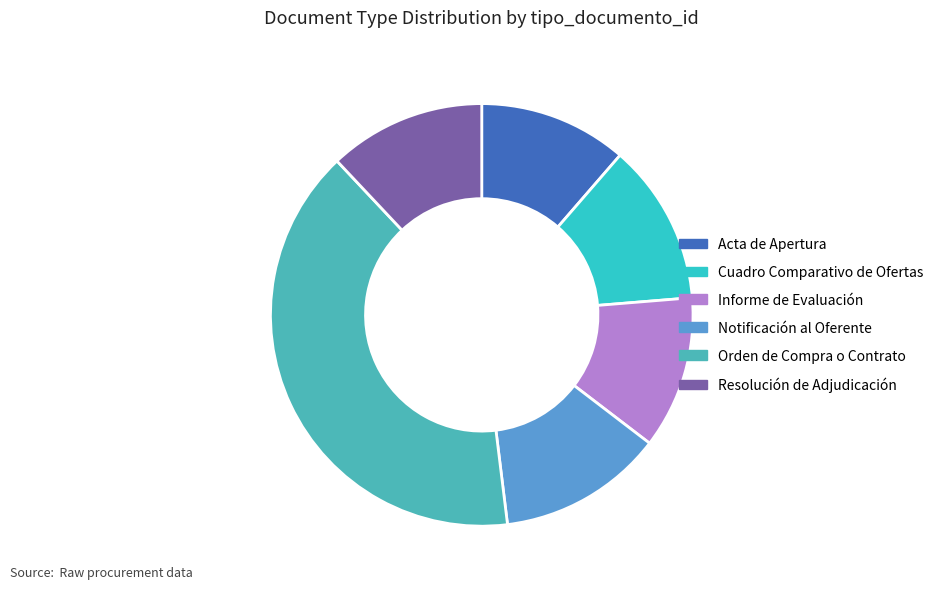

Is the sum of Informe de Evaluación and Resolución de Adjudicación greater than half?

No